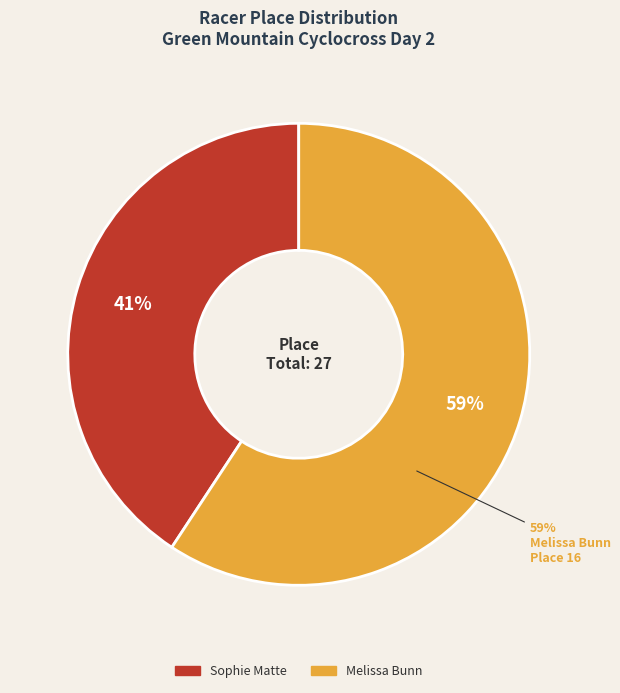

To the nearest percent, what portion does Melissa Bunn represent?

59%